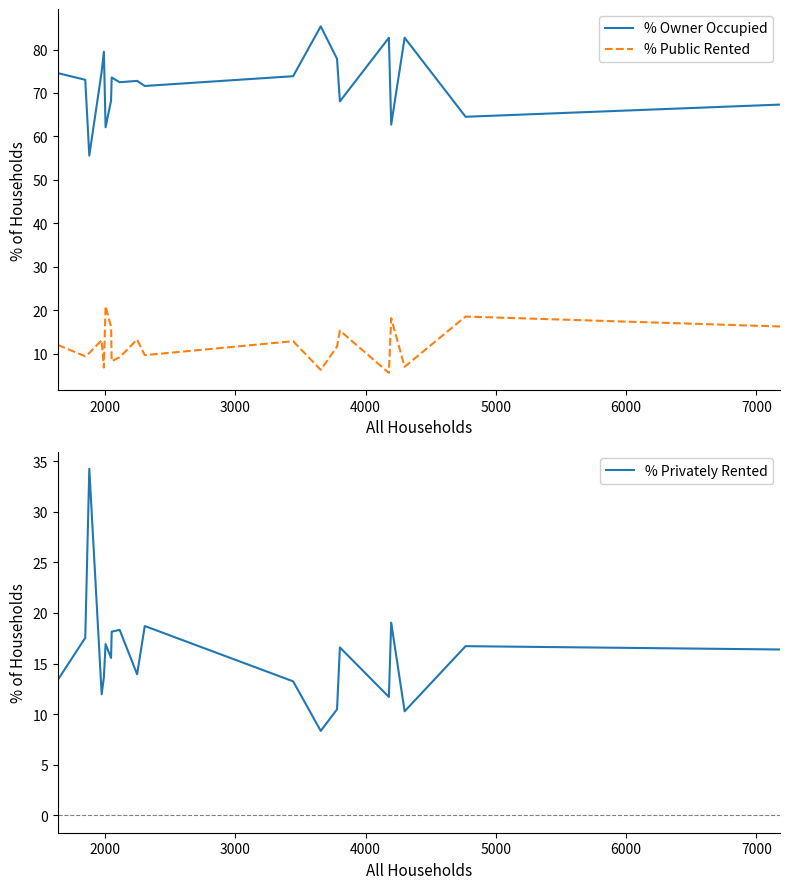

Reading right to left, extract all data points from this chart.

% Owner Occupied: 67.3	64.5	82.7	62.7	82.7	68.1	77.9	85.3	73.9	71.6	72.8	72.5	73.6	68.2	62.1	79.5	74.9	55.6	73.0	74.6
% Public Rented: 16.3	18.6	7.0	18.2	5.6	15.3	11.7	6.3	12.9	9.7	13.3	9.2	8.3	16.2	21.0	6.8	13.1	10.2	9.4	12.0
% Privately Rented: 16.4	16.7	10.3	19.0	11.7	16.6	10.5	8.3	13.2	18.7	13.9	18.3	18.1	15.6	16.9	13.7	12.0	34.2	17.5	13.4